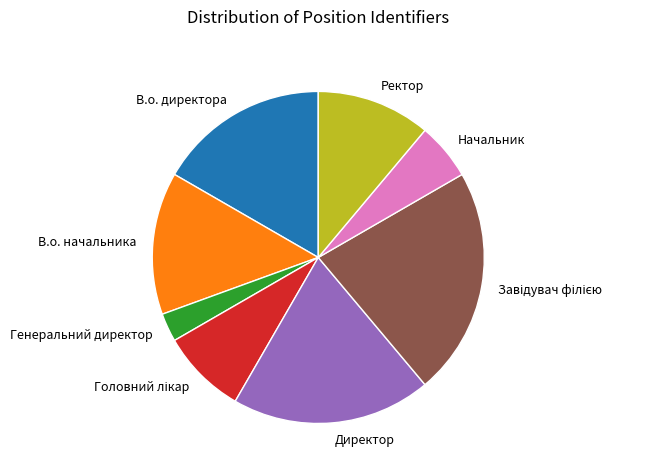

The Директор slice represents 19% of the pie. True or false?

True